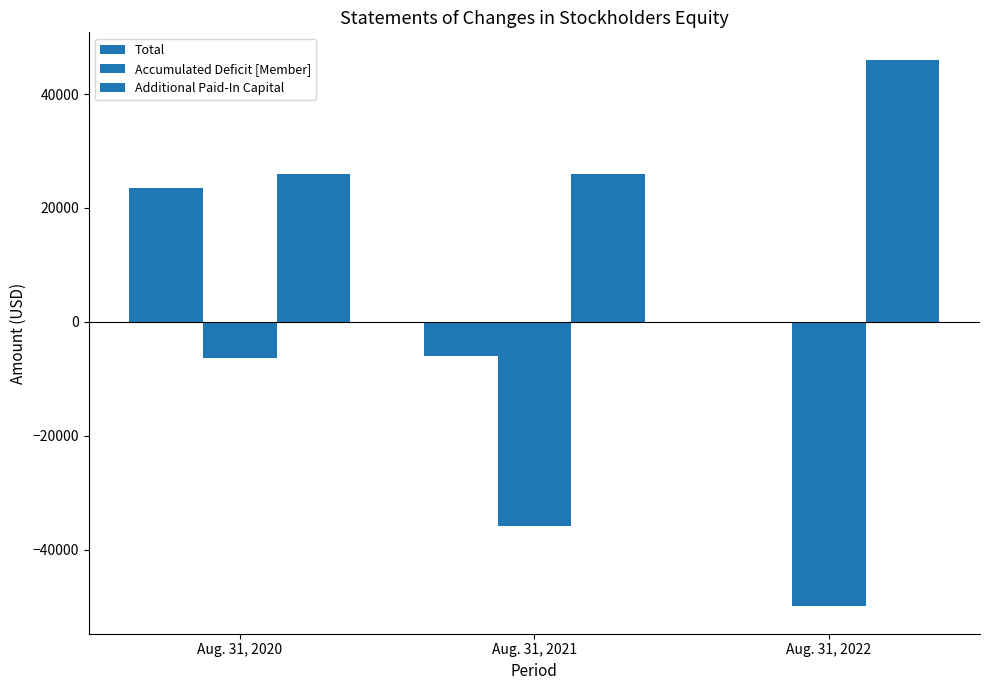

How many data points does each series have?

3